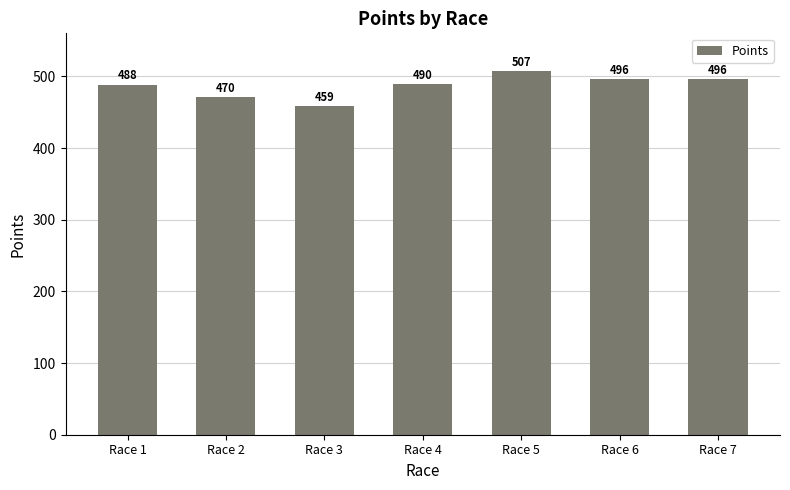

Where does the data first go above 489?

Race 4